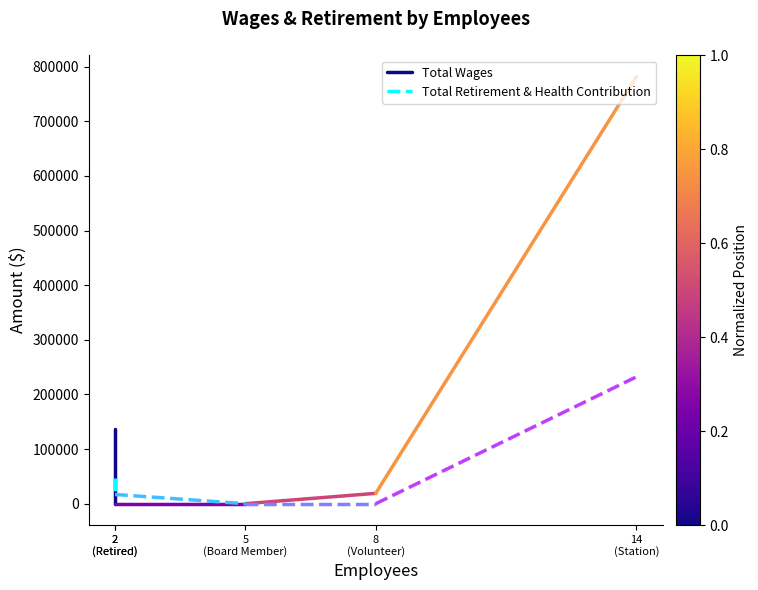

What is the total value across all series at 2
(Retired)?

184256